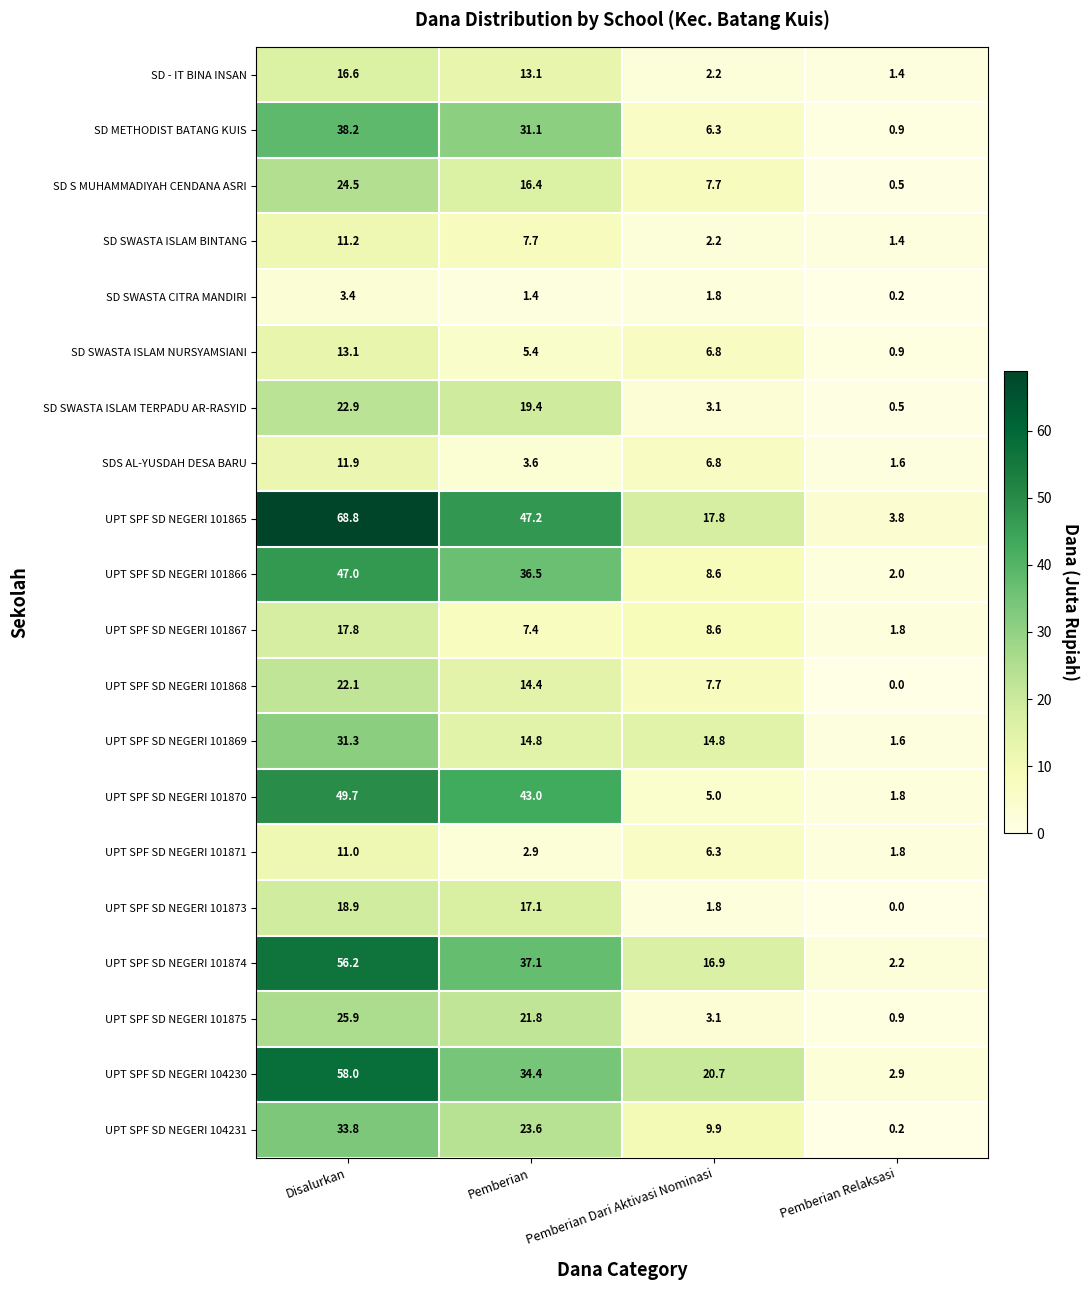

The UPT SPF SD NEGERI 104231 series shows 33.8 at Disalurkan. True or false?

True